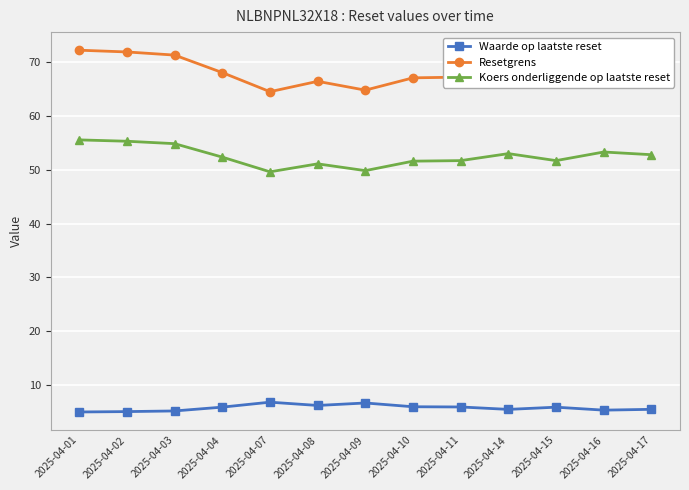

What is the spread (max minus min) of values at 2025-04-08?

60.2